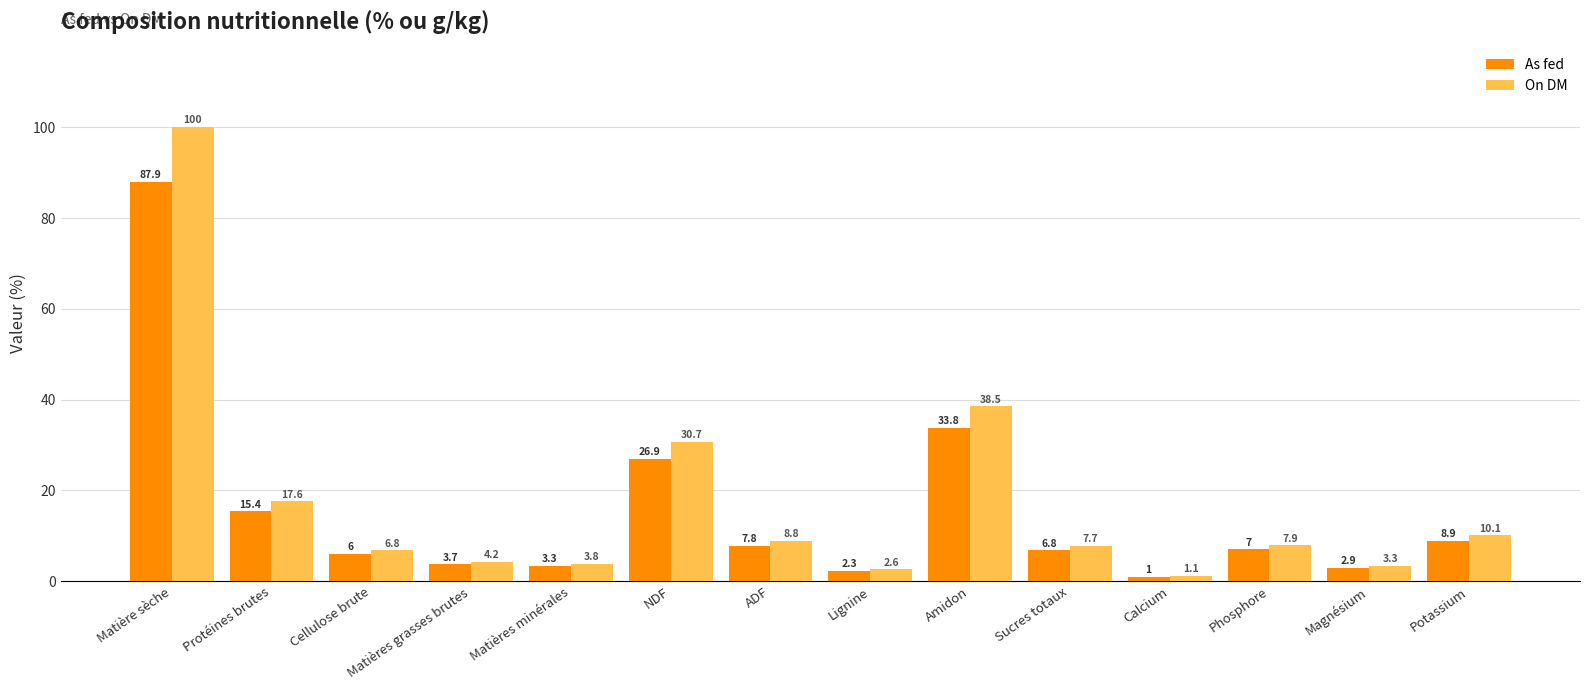

Which series changed the most between Matières minérales and Amidon?

On DM